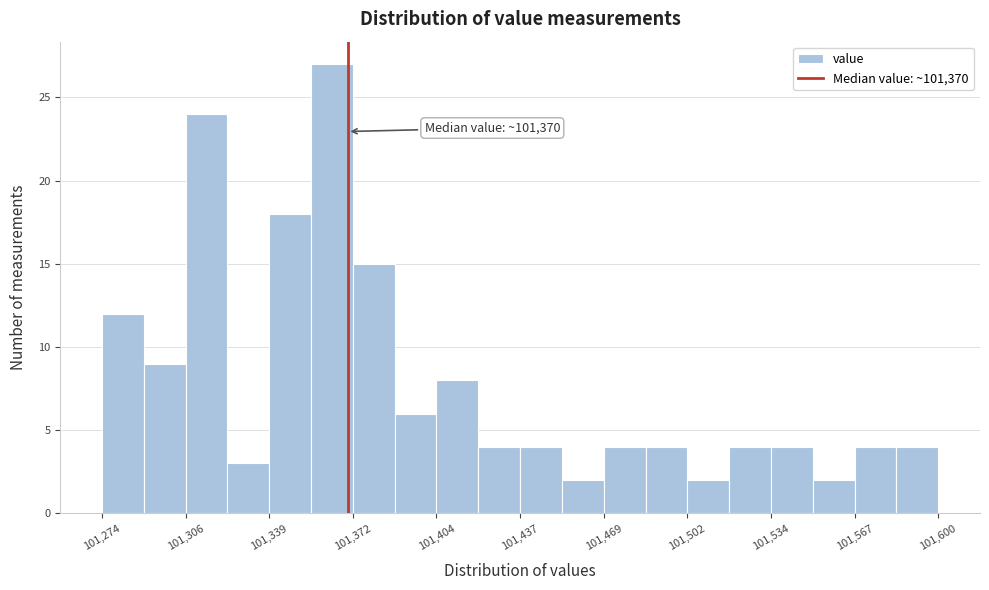

Read against the x-axis, roughly where is the centre of the tallest bar?

101365